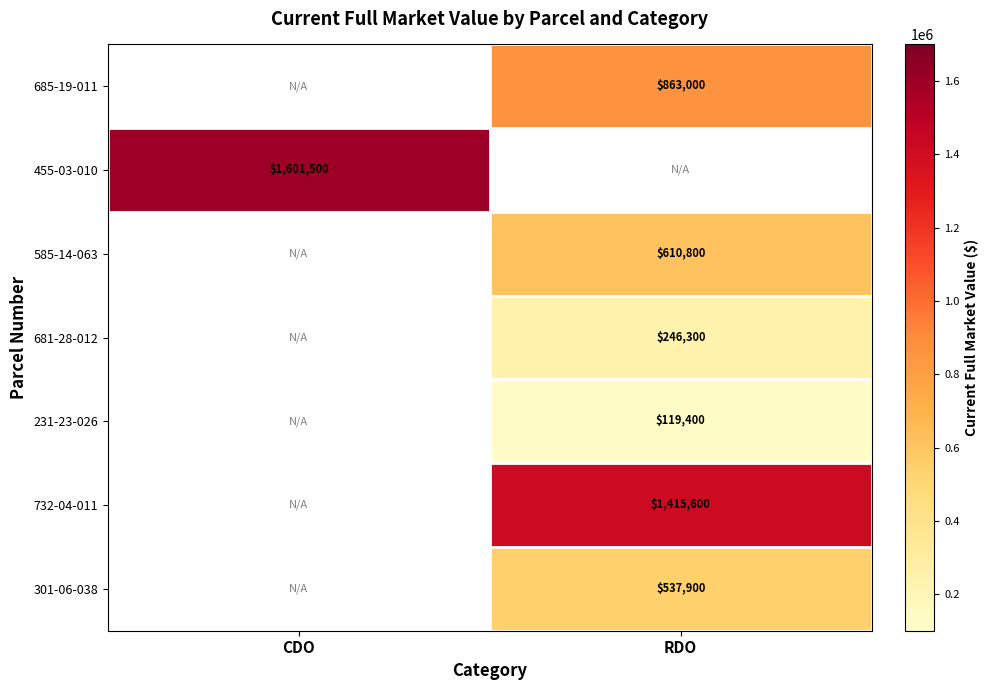

True or false: 301-06-038 has a value of 537900 at RDO.

True